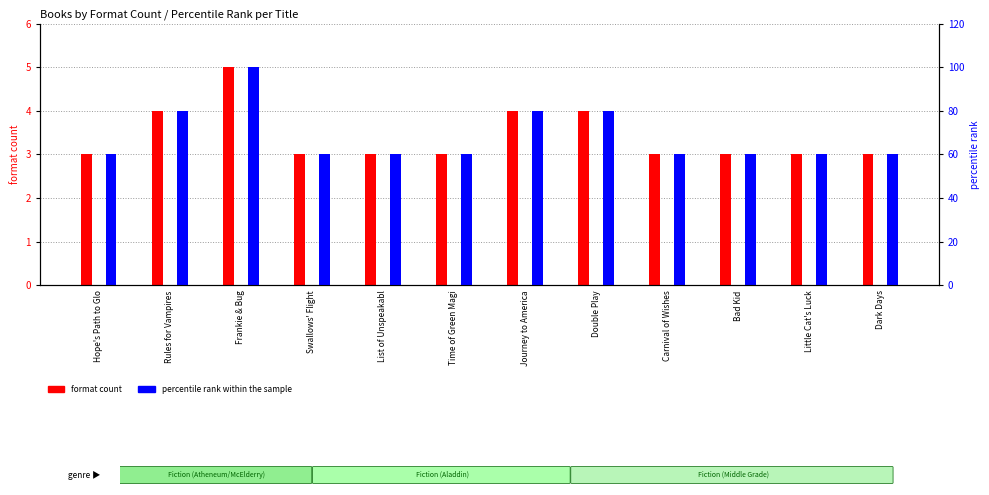

What is the label of the 6th bar from the left?

Time of Green Magi